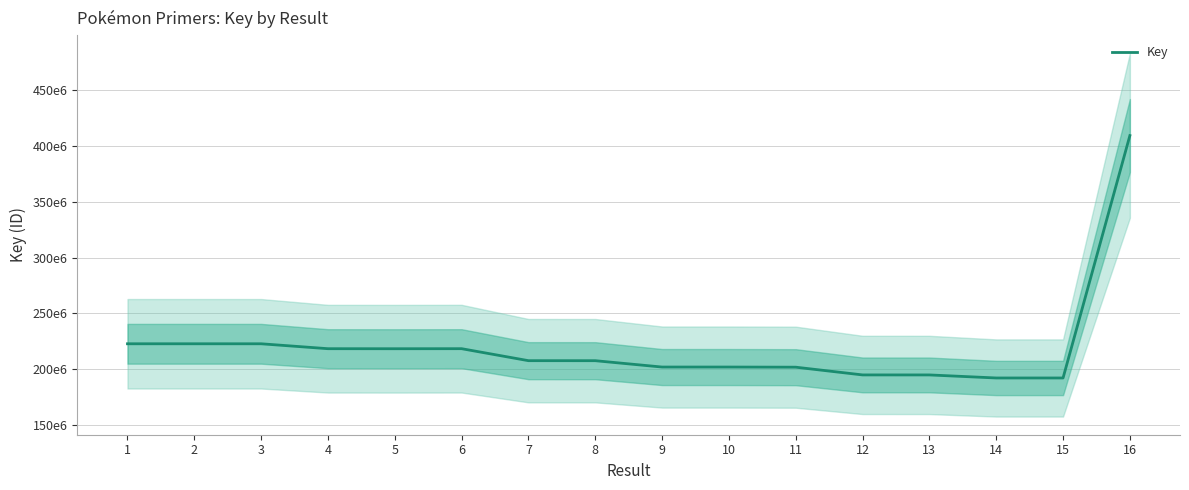

Which category has the highest value across all series?

16